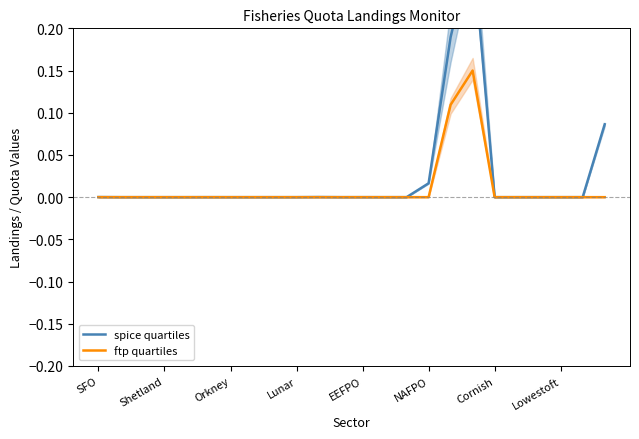

Is it true that ftp quartiles equals 0.0 at Orkney?

True